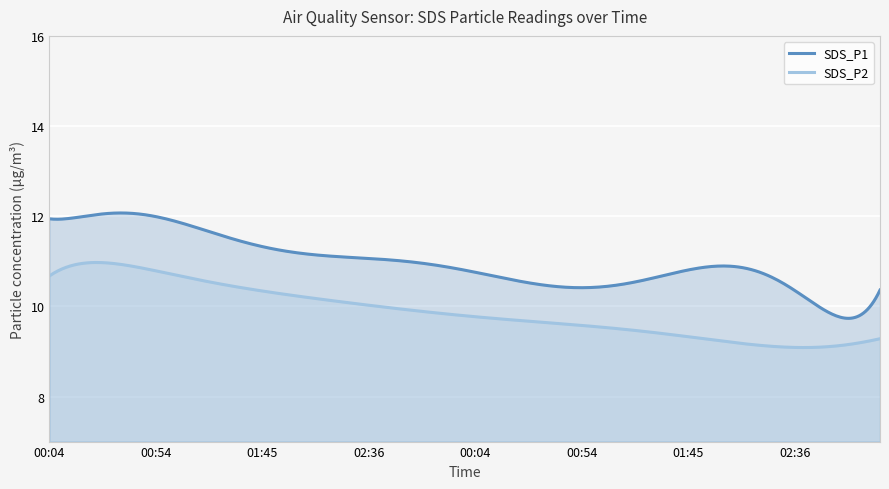

What is the difference between the maximum and minimum values in the SDS_P1 series?

2.3